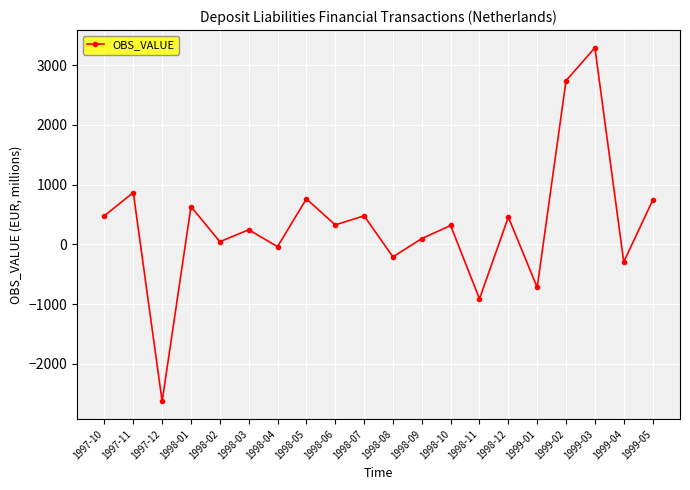

What is the label of the 4th point from the right?

1999-02